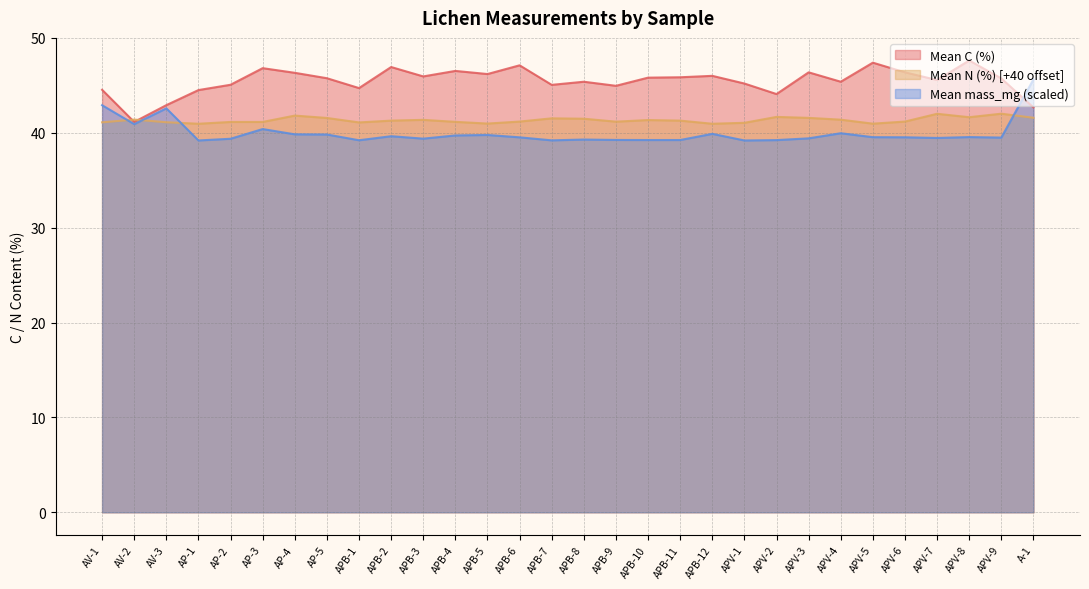

Is it true that Mean mass_mg equals 10.2 at APB-11?

False